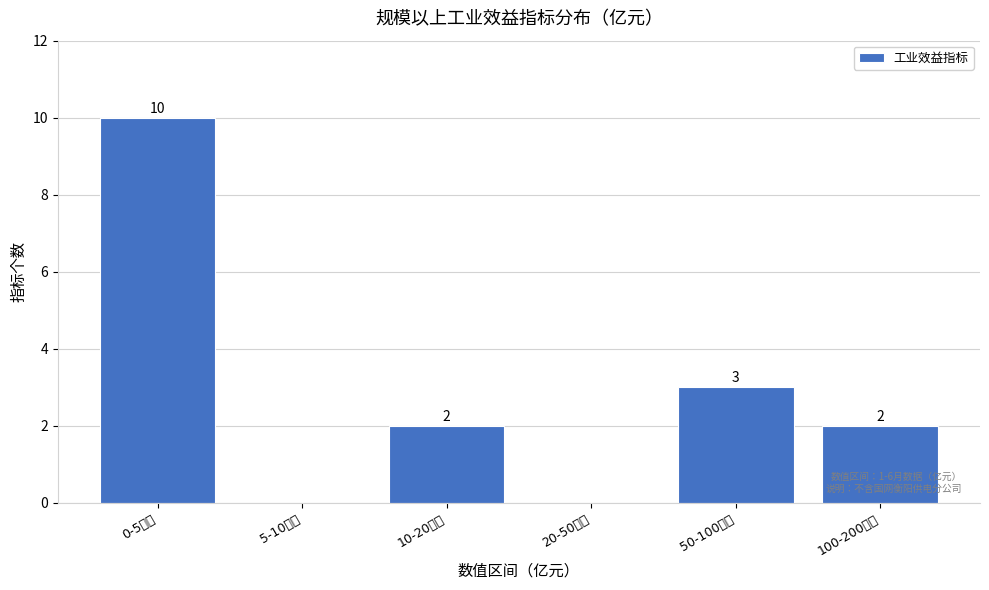

Reading left to right, transcribe all the data shown in this chart.

0-5亿元=10	5-10亿元=0	10-20亿元=2	20-50亿元=0	50-100亿元=3	100-200亿元=2